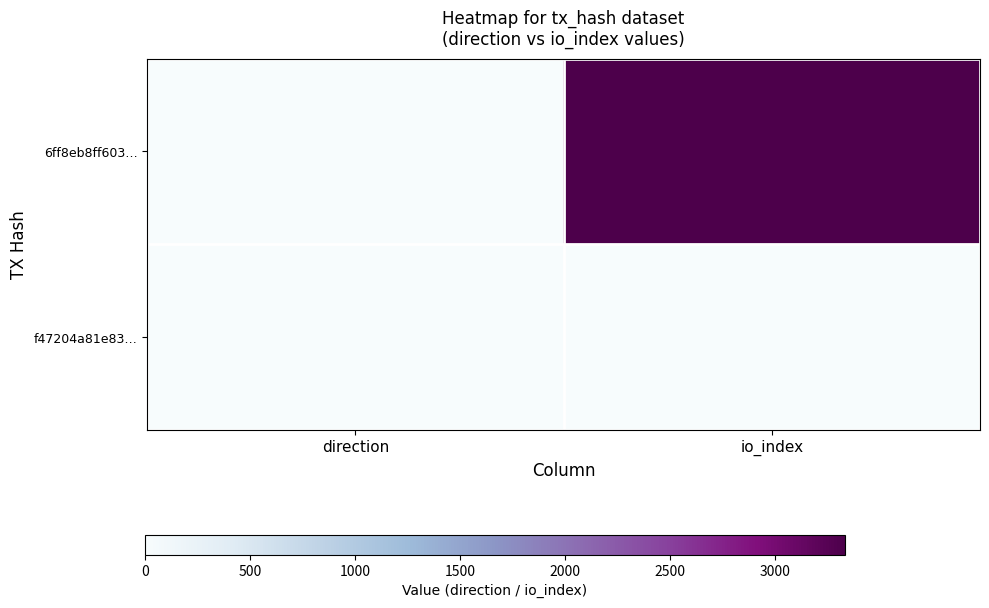

Between direction and io_index, which series saw the biggest shift?

6ff8eb8ff603…